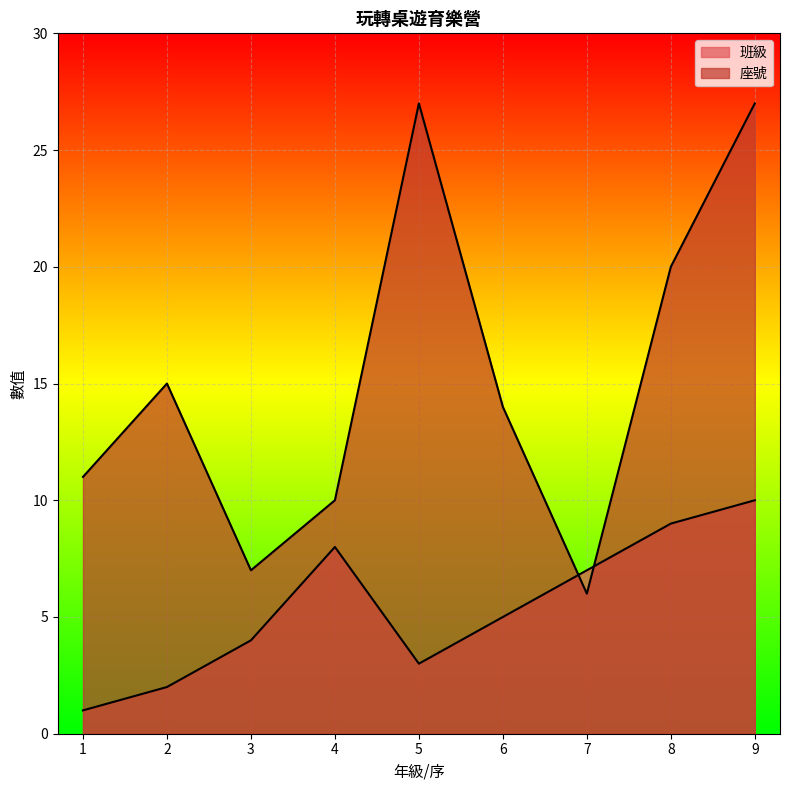

Where do 座號 and 班級 first cross each other?

6 and 7